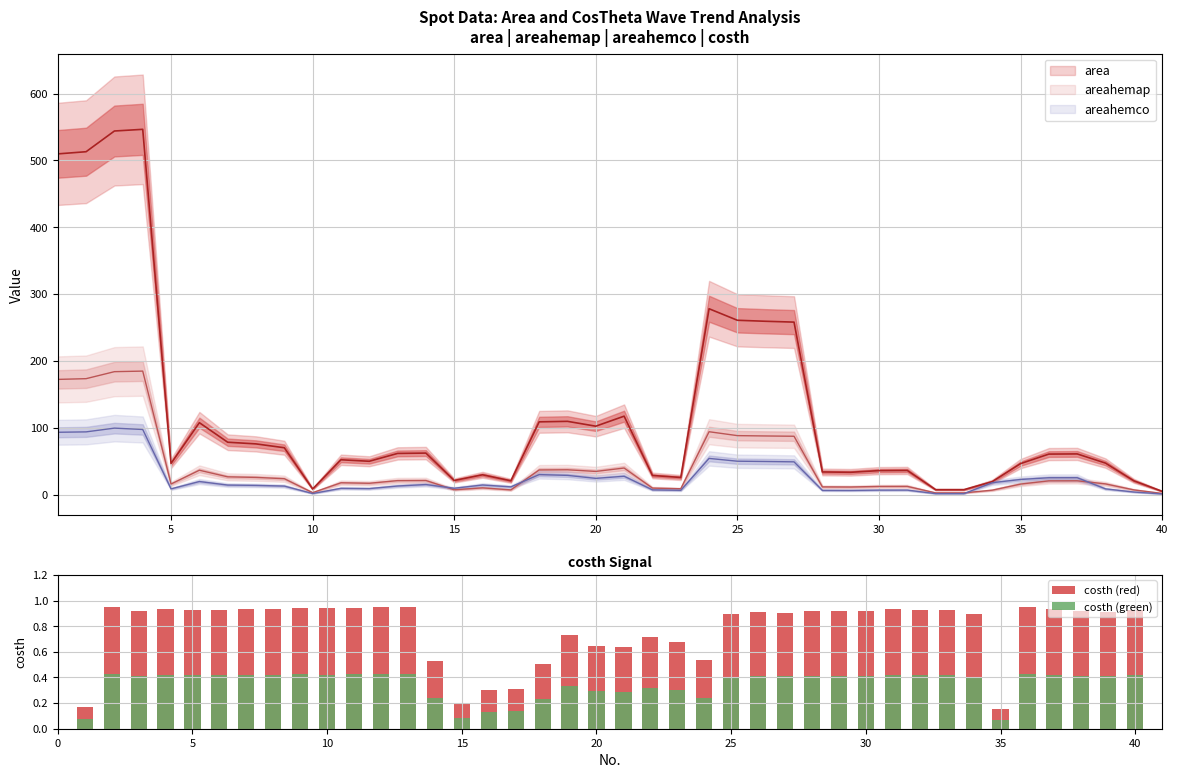

Is it true that costh (green) equals 0.1 at 21?

False